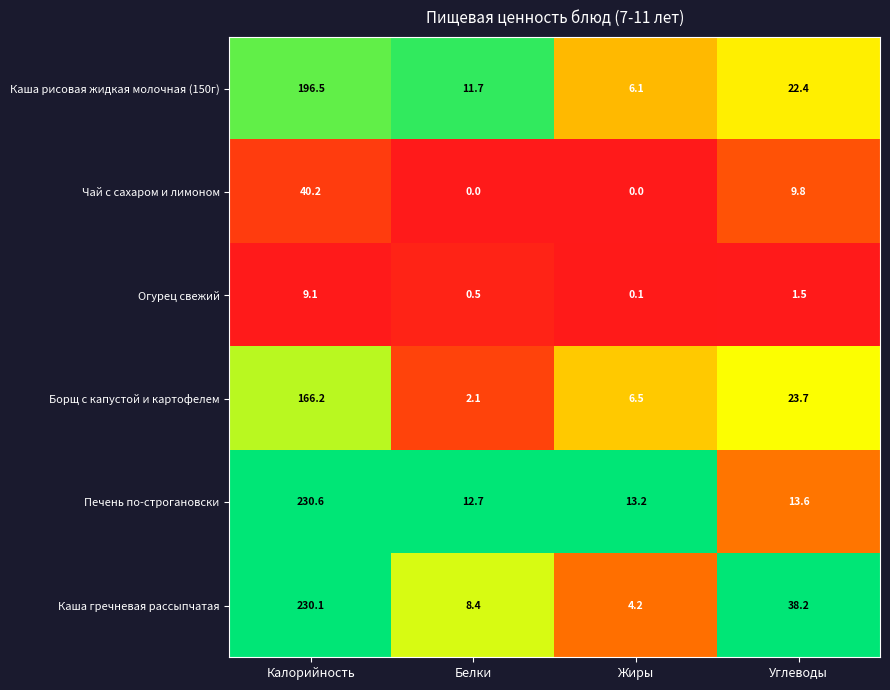

Which category has the lowest value in the Борщ с капустой и картофелем series?

Белки